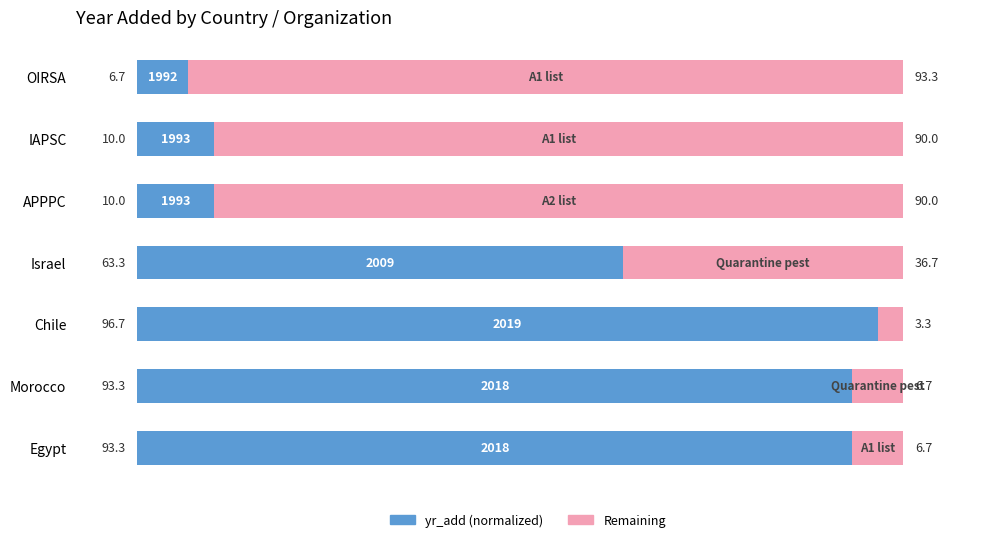

What is the lowest value of the yr_add (normalized) series?

6.7